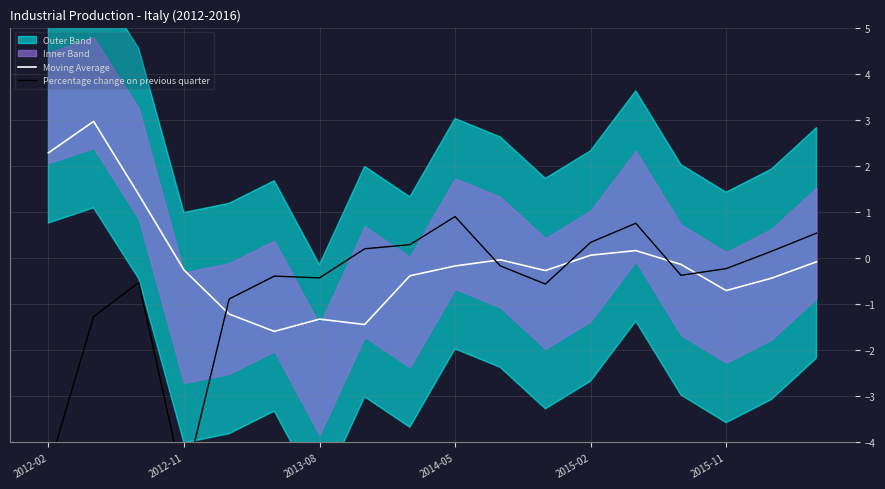

What is the minimum value for Moving Average?

-1.6